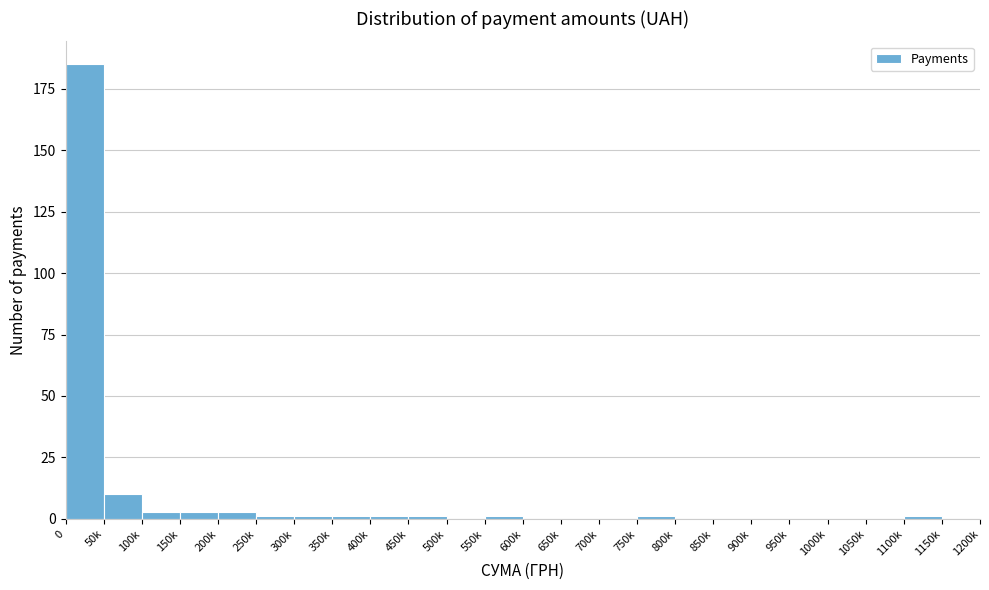

Reading right to left, what are all the values shown in this chart?

1150k=0	1100k=1	1050k=0	1000k=0	950k=0	900k=0	850k=0	800k=0	750k=1	700k=0	650k=0	600k=0	550k=1	500k=0	450k=1	400k=1	350k=1	300k=1	250k=1	200k=3	150k=3	100k=3	50k=10	0=185